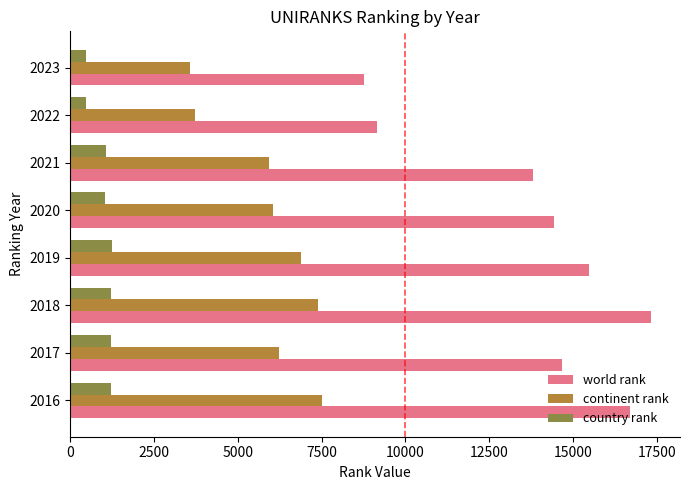

What is the greatest value displayed?

17323